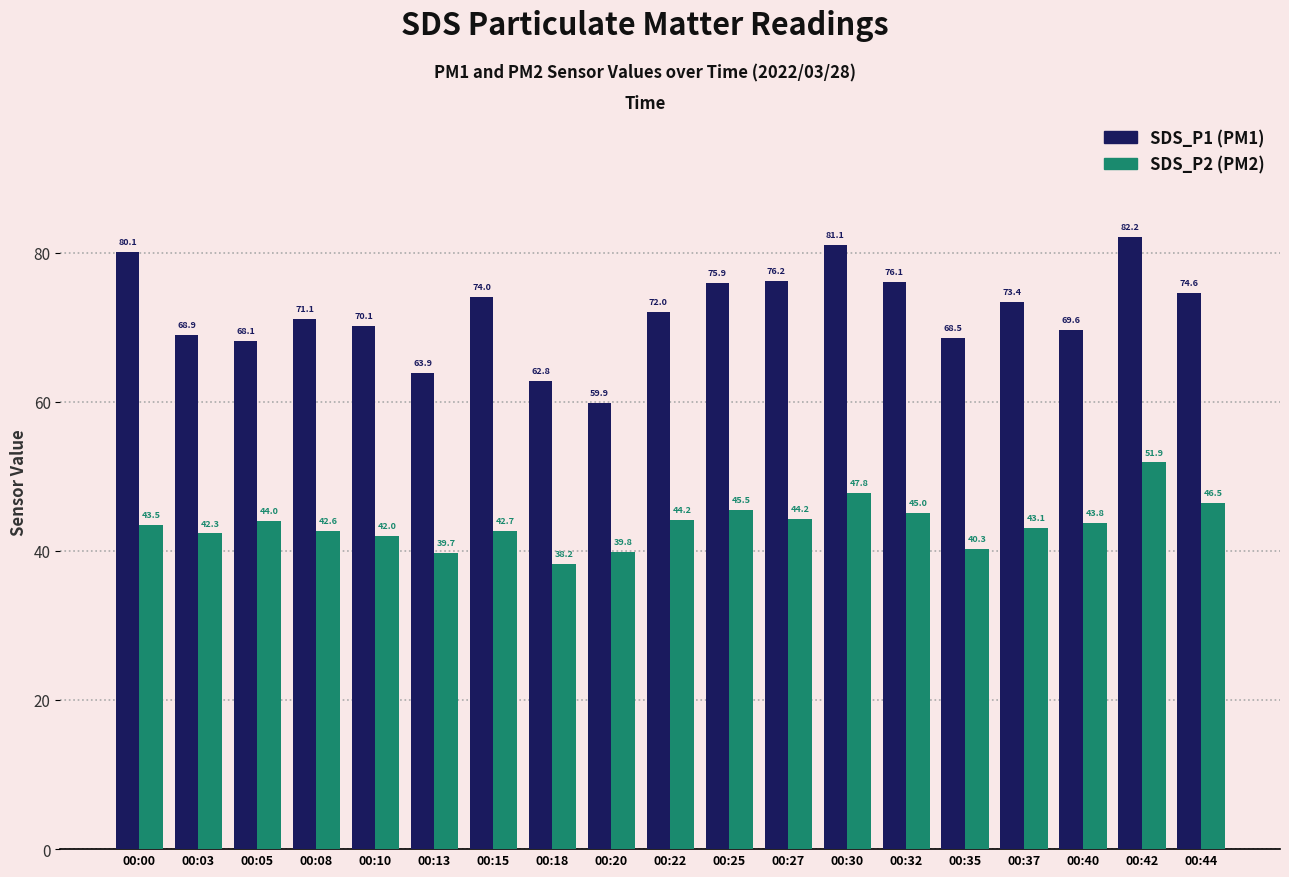

Which label corresponds to the largest value in the chart?

00:42